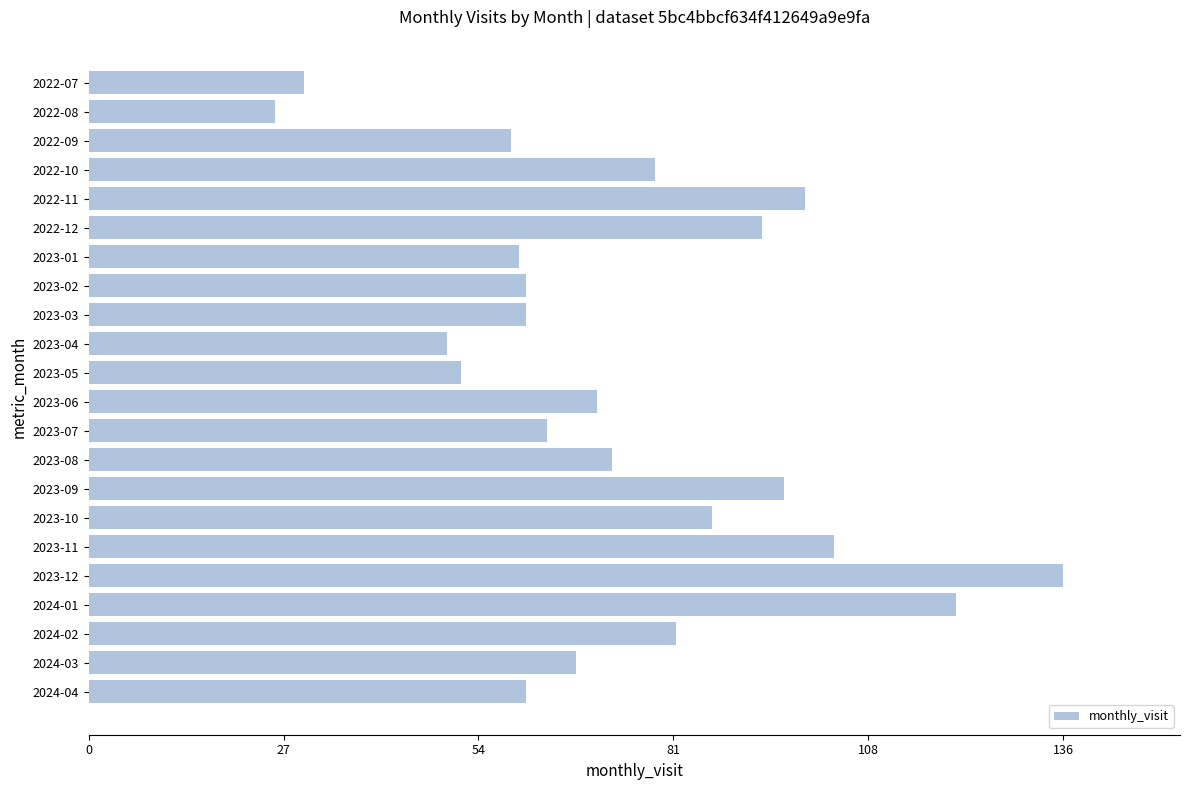

True or false: the data shows 38 at 2022-08.

False